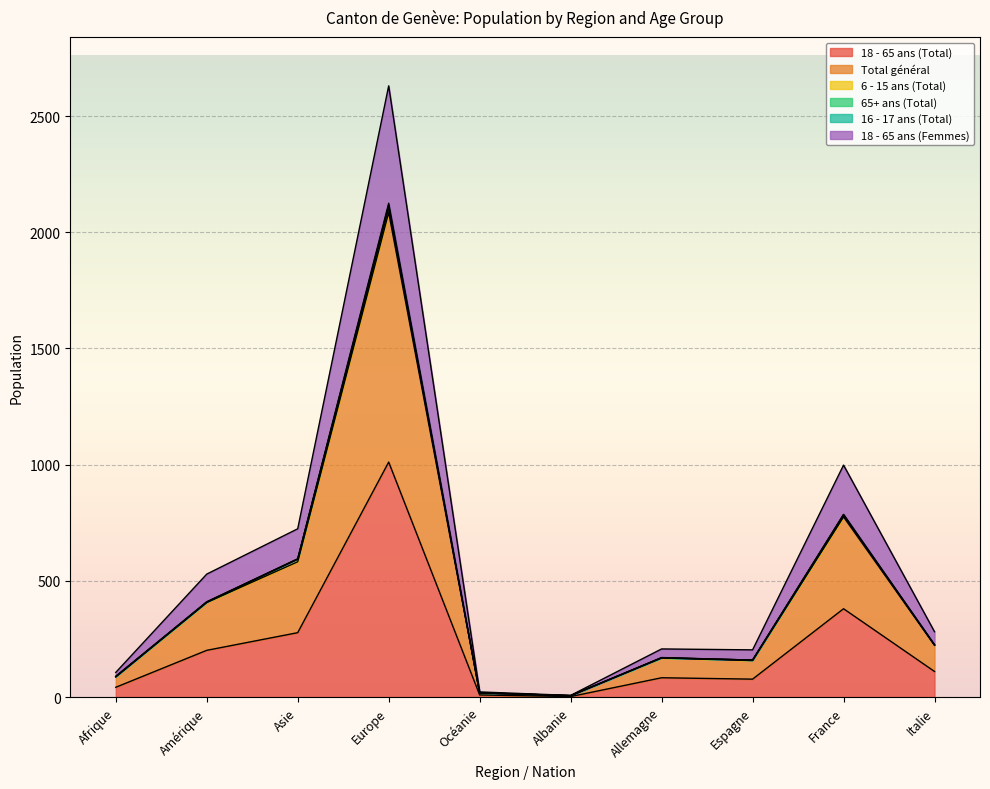

In 18 - 65 ans (Total), how many points are higher than both neighbors (excluding endpoints)?

3